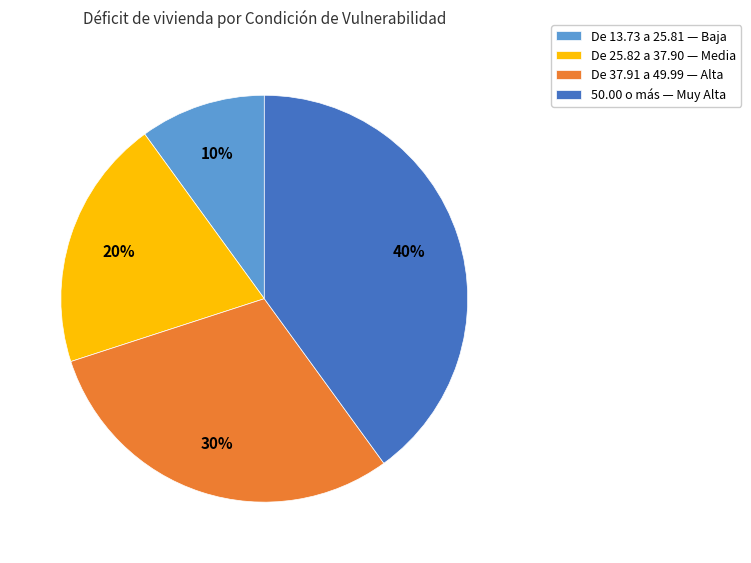

How many segments does this pie chart have?

4